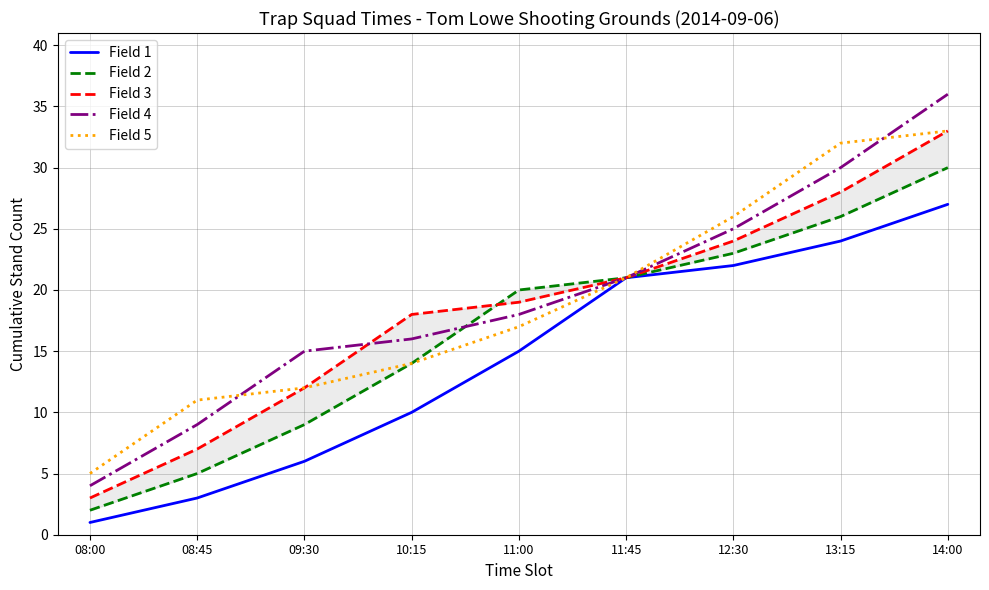

List the labels in order of Field 4 value, largest first.

14:00, 13:15, 12:30, 11:45, 11:00, 10:15, 09:30, 08:45, 08:00